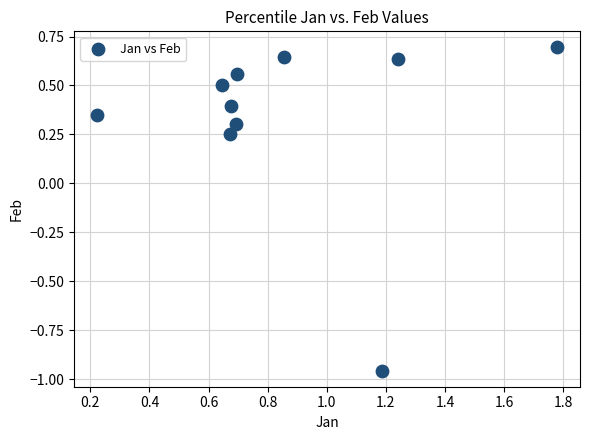

What is the average X value?

0.9